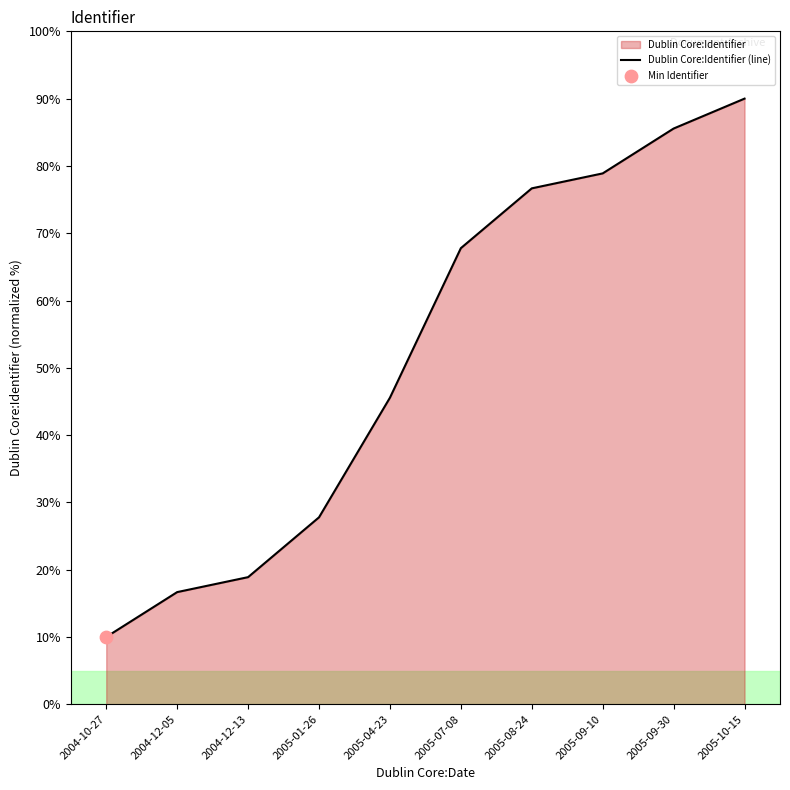

What is the change in value from 2004-12-05 to 2005-10-15?

+73.3